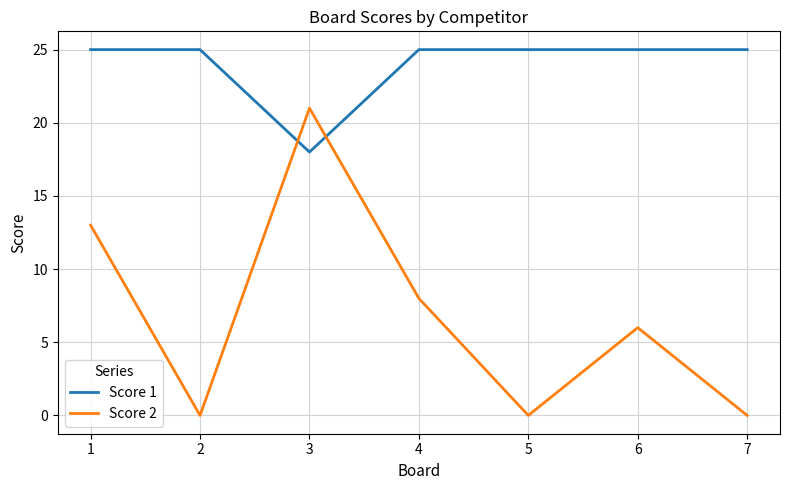

Which series changed the most between 4 and 7?

Score 2